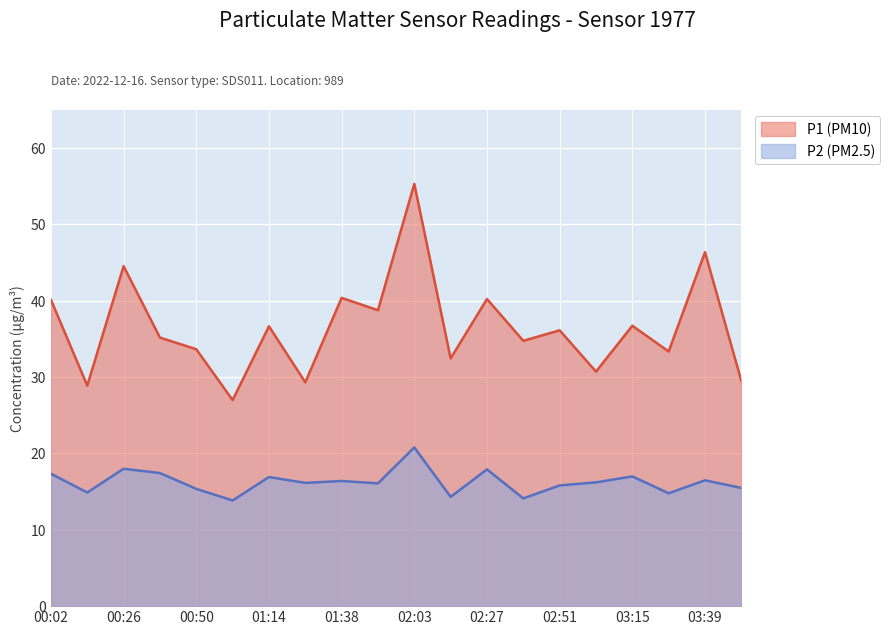

What is the label of the 12th point from the right?

01:38